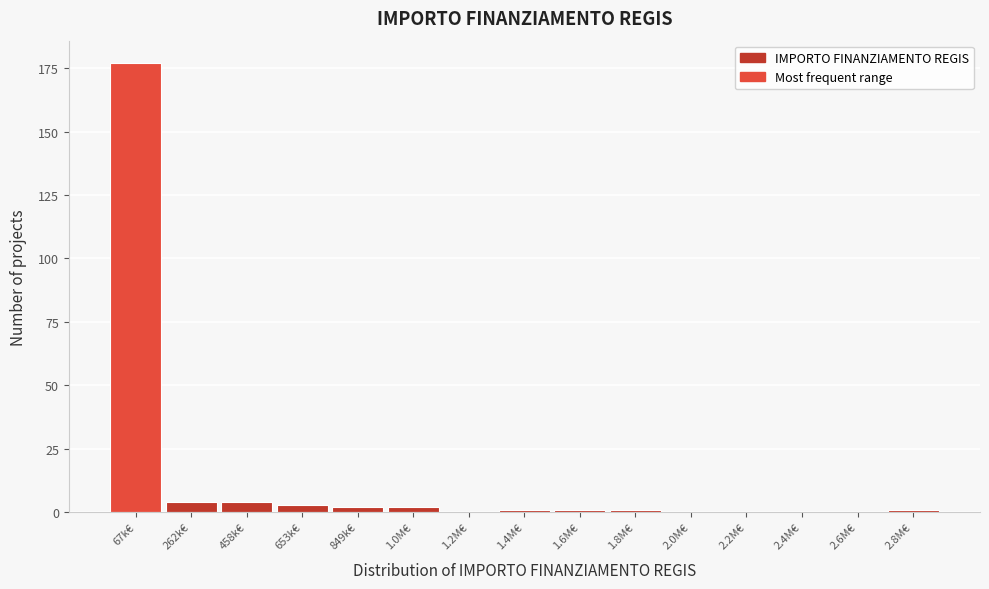

Reading right to left, transcribe all the data shown in this chart.

2.8M€=1	2.6M€=0	2.4M€=0	2.2M€=0	2.0M€=0	1.8M€=1	1.6M€=1	1.4M€=1	1.2M€=0	1.0M€=2	849k€=2	653k€=3	458k€=4	262k€=4	67k€=177